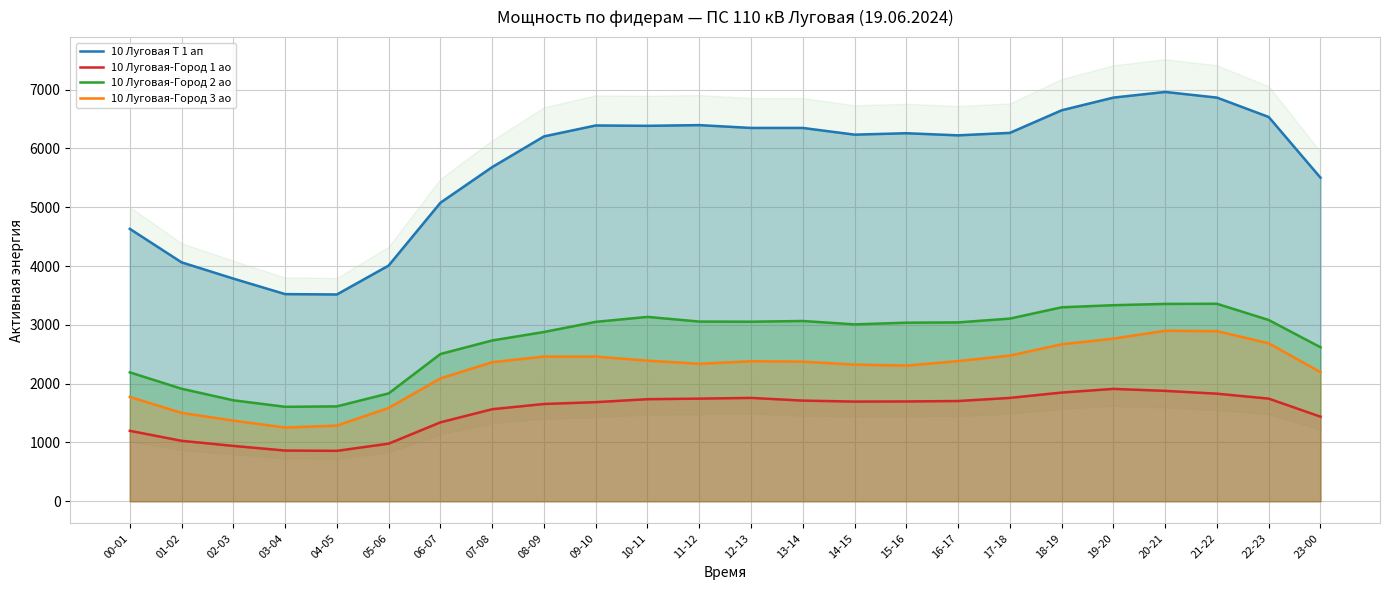

Is it true that 10 Луговая Т 1 ап equals 9966.4 at 11-12?

False